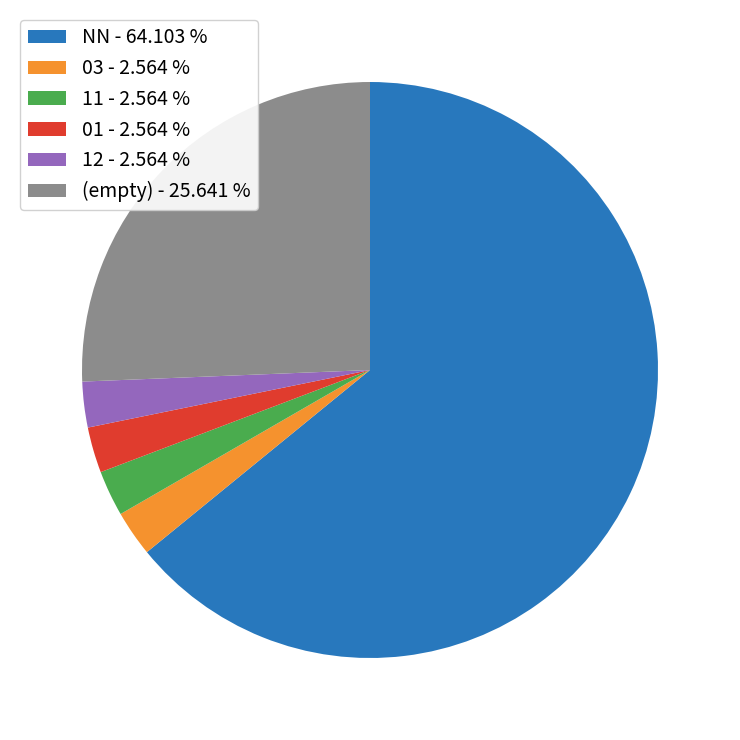

Which slice represents more than half of the pie?

NN - 64.103 %